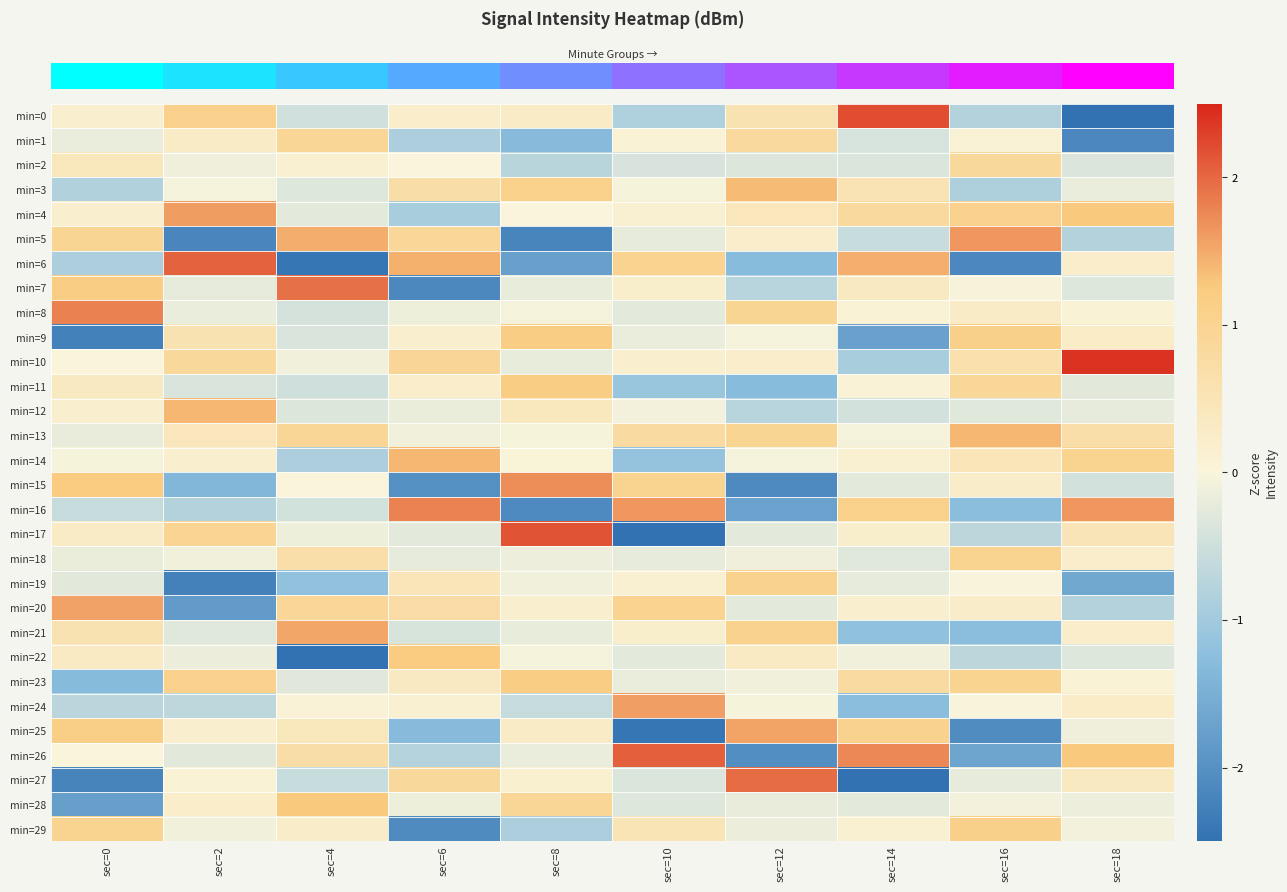

At which category is the sum across all series the highest?

sec=18